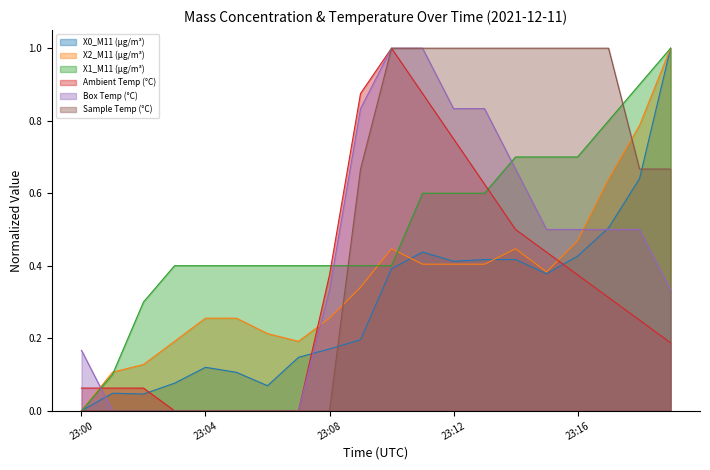

Read the Sample Temp (°C) value at 23:19.

0.7